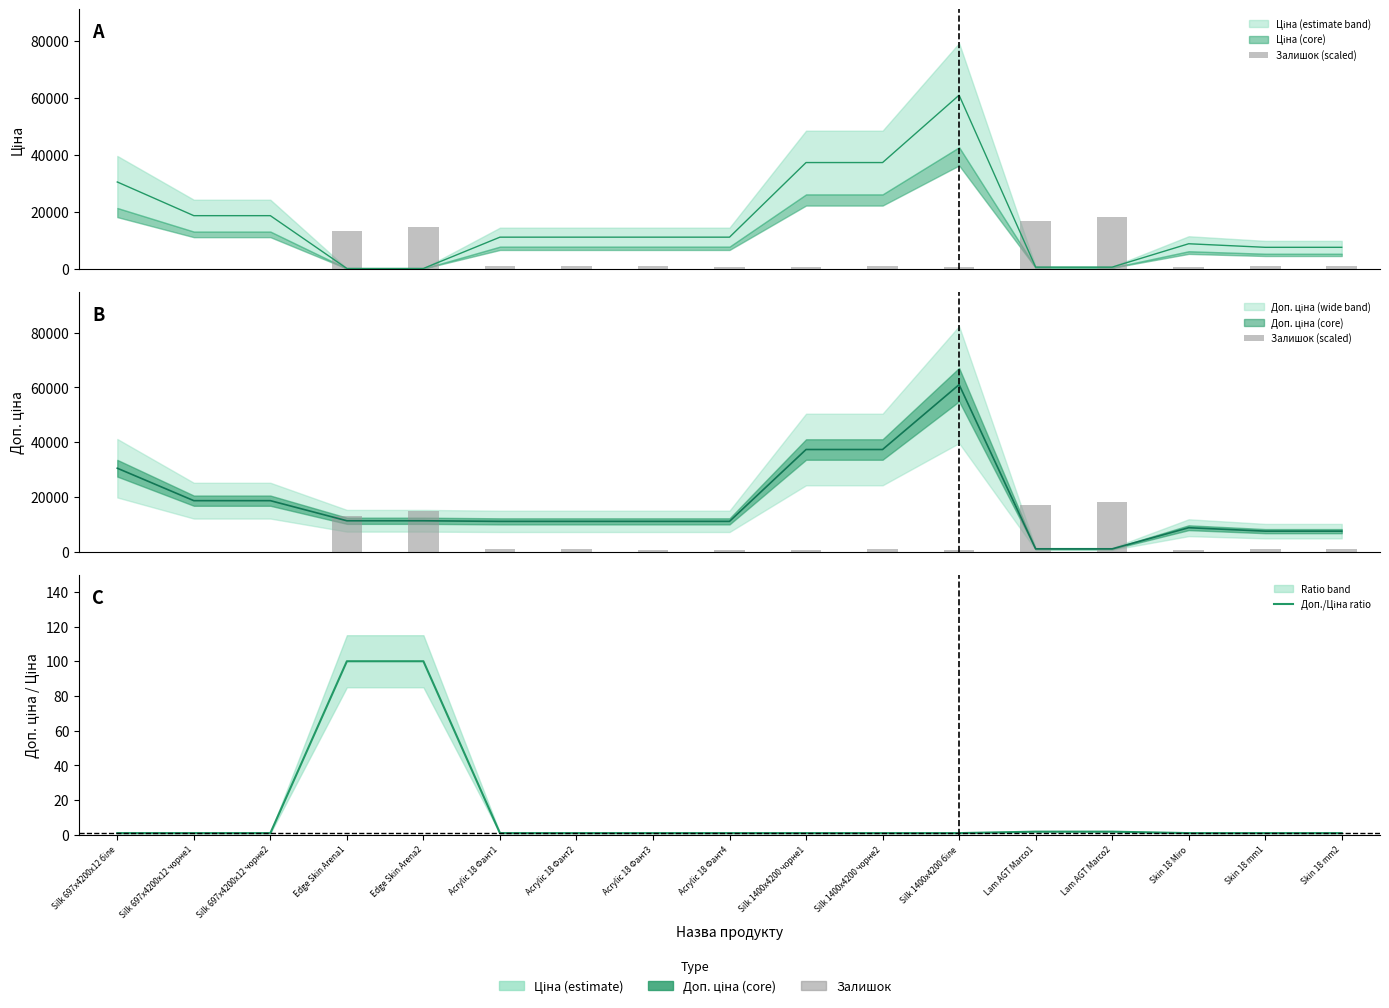

Between Silk 1400x4200 біле and Acrylic 18 Фант1, which is larger?

Acrylic 18 Фант1